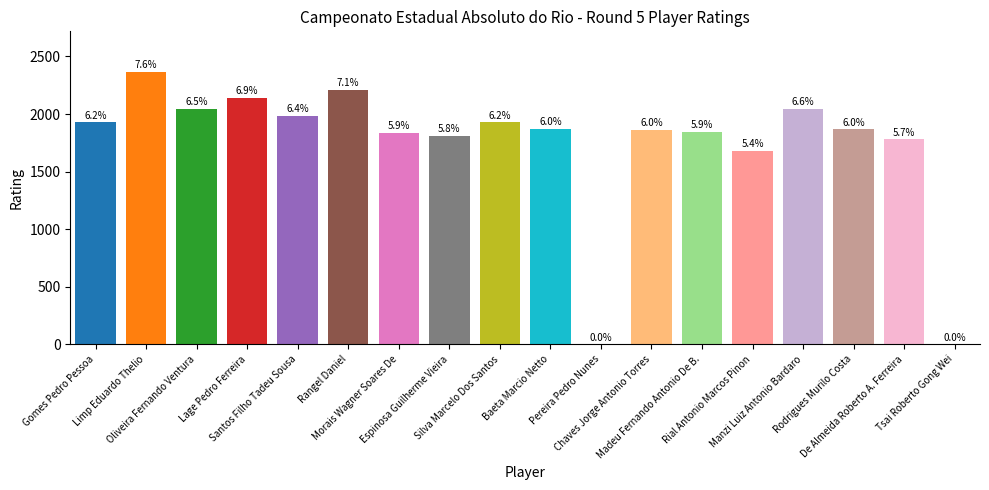

How many positive values are there?

16